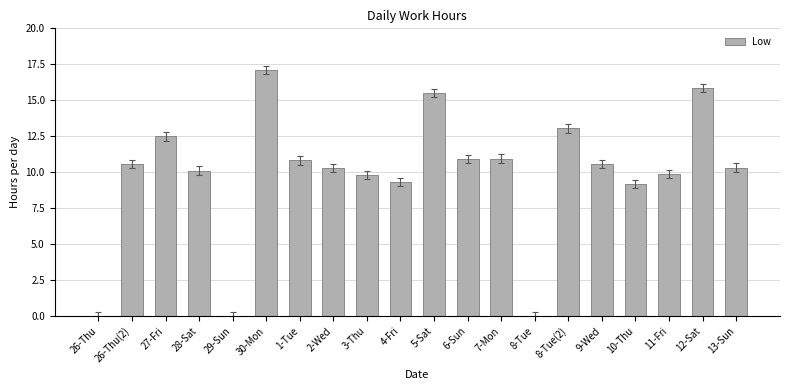

Which category has the highest value across all series?

30-Mon